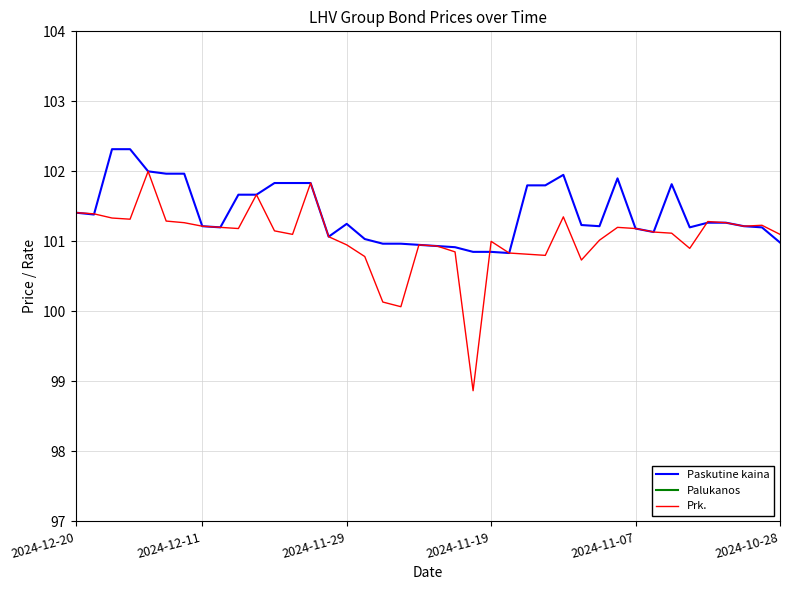

What is the greatest value displayed?

102.3